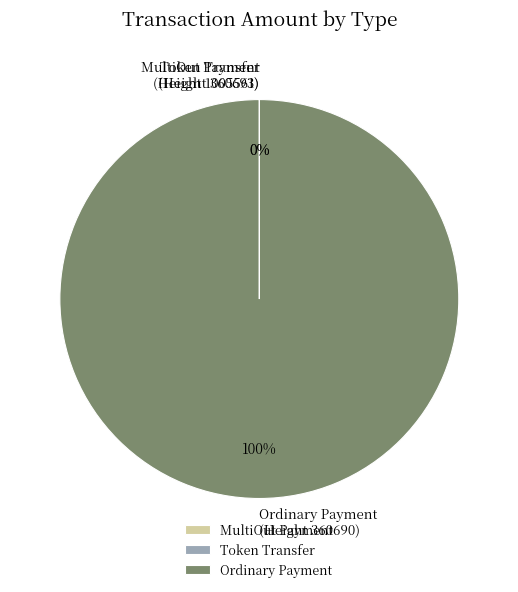

Does Ordinary Payment
(Height 360690) represent more than half of the total?

Yes